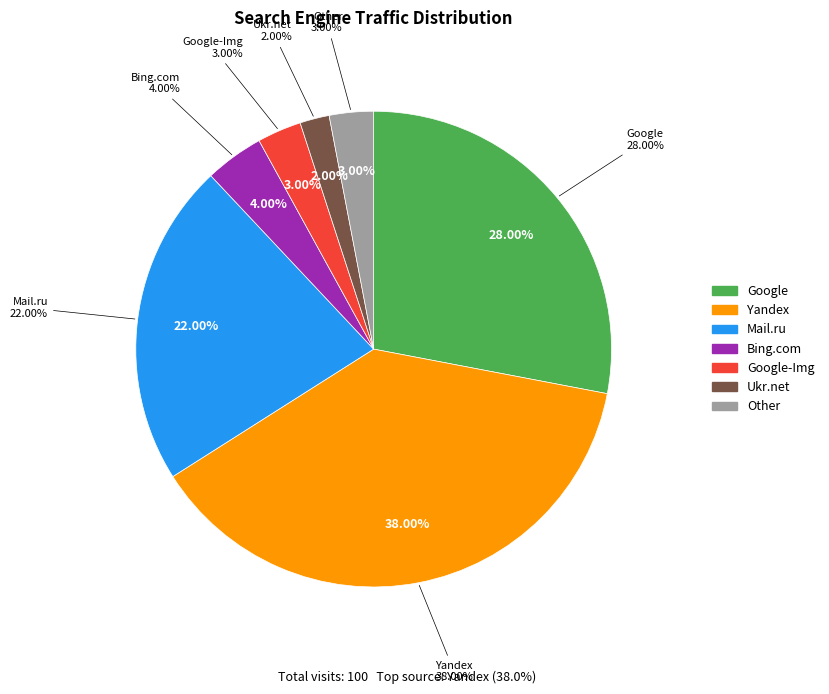

To the nearest percent, what percentage of the pie is Bing.com?

4%